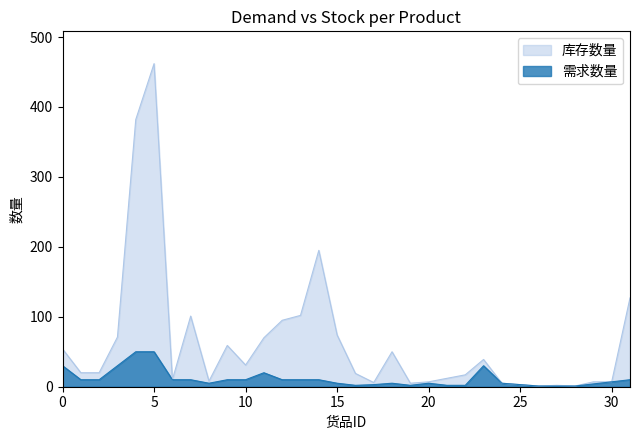

Which category has the highest value across all series?

5